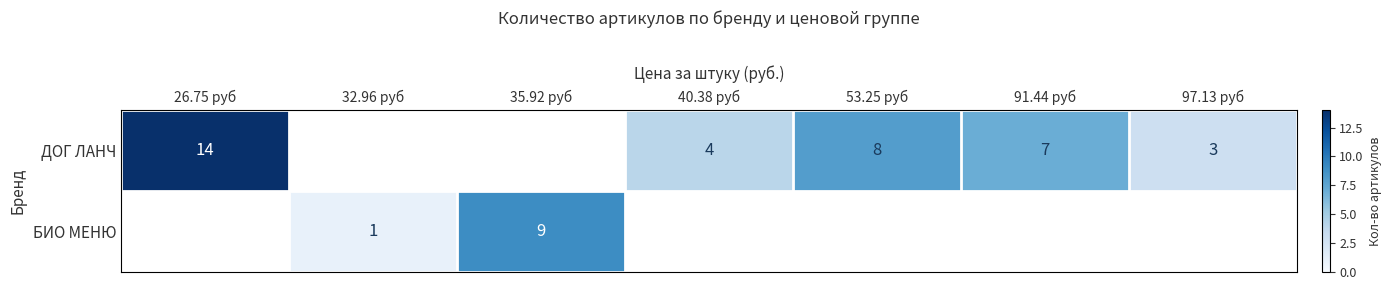

Is it true that БИО МЕНЮ equals 9 at 35.92 руб?

True